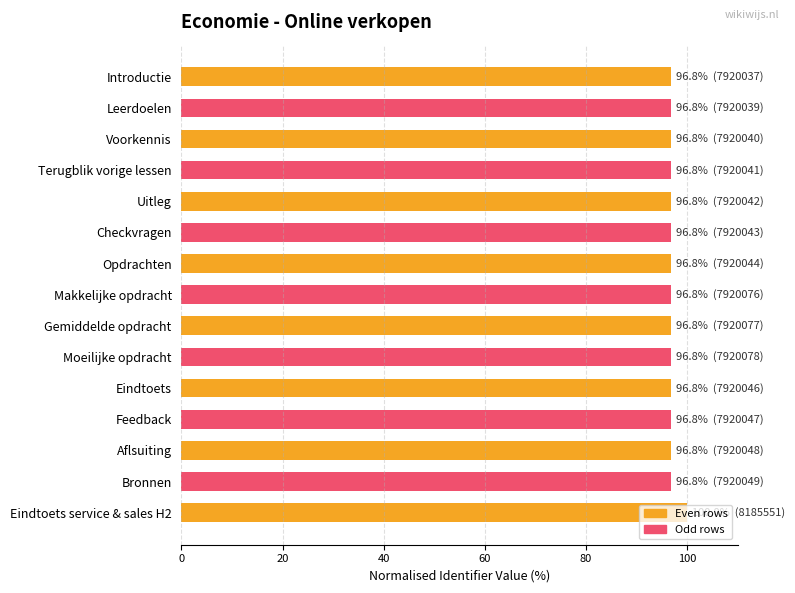

What is the greatest value displayed?

100.0